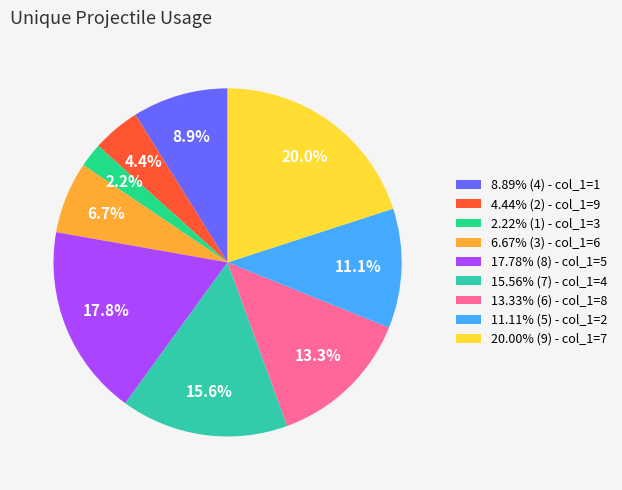

What portion of the pie excludes 8.89% (4) - col_1=1?

91.1%